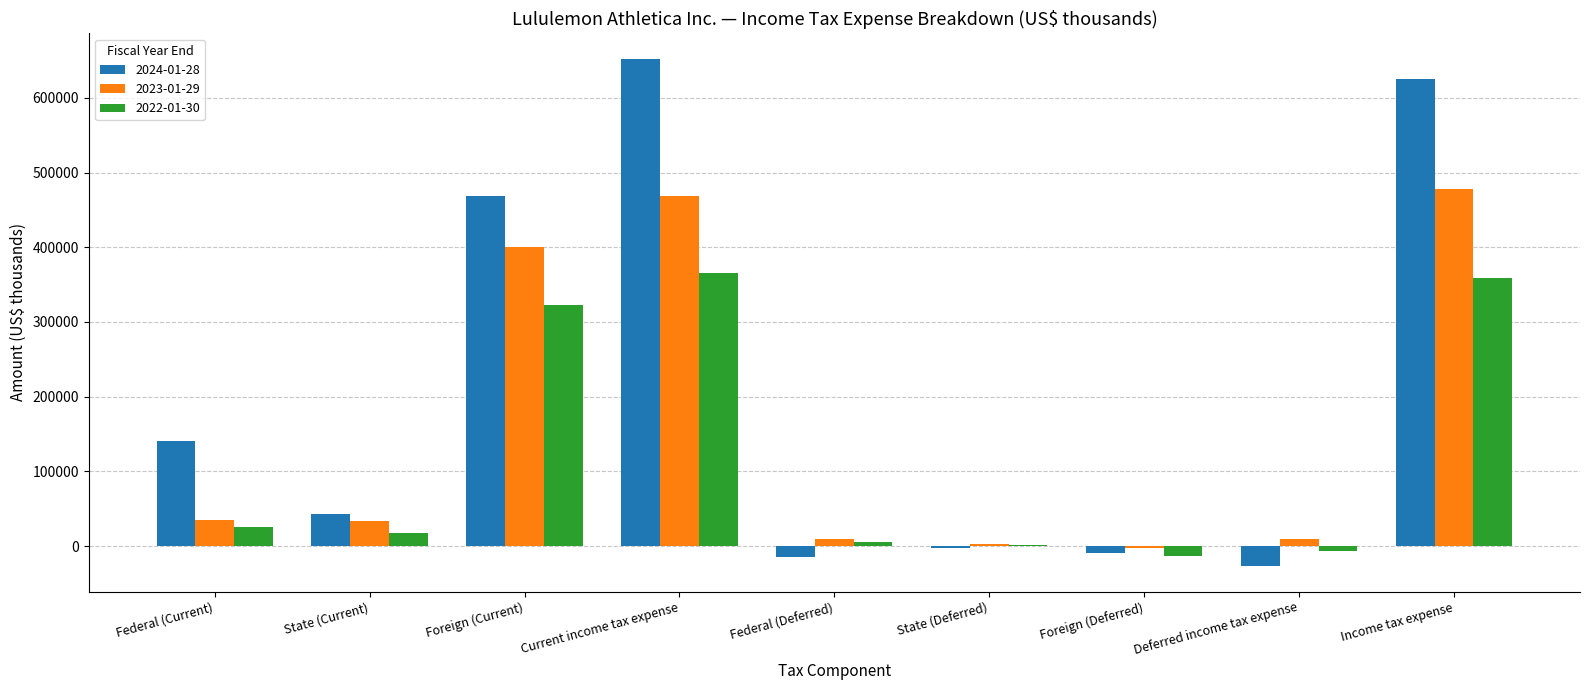

Is the value of 2022-01-30 at Federal (Deferred) greater than the value of 2024-01-28 at State (Deferred)?

Yes